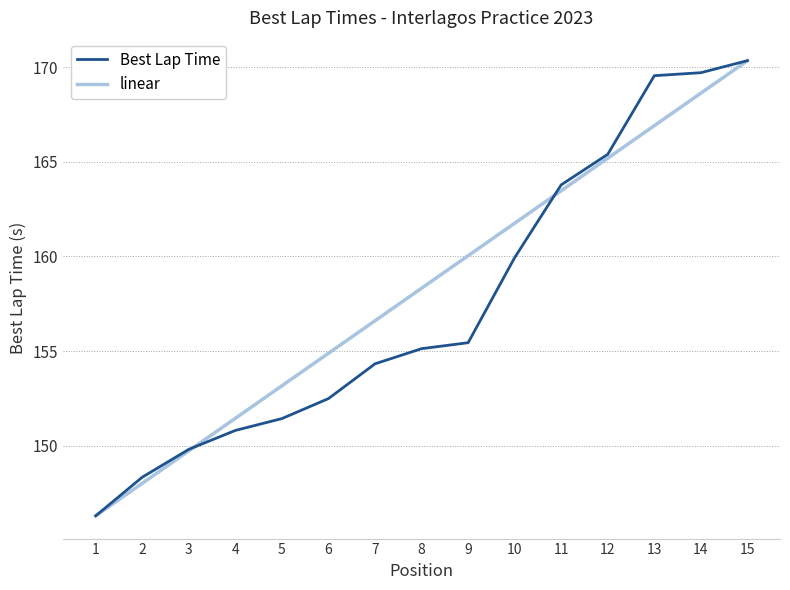

True or false: linear has a value of 161.8 at 10.

True